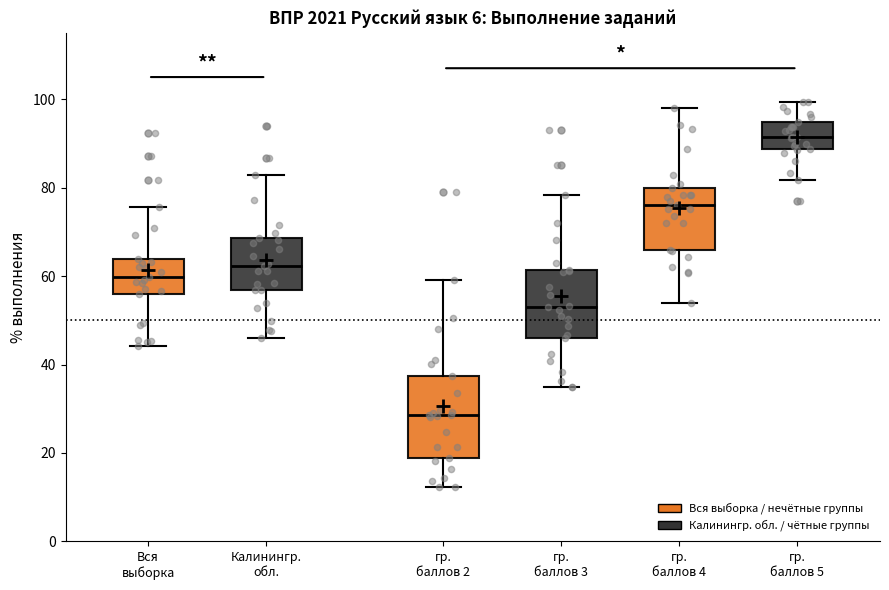

Comparing the boxes themselves (not the whiskers), which one is the tallest?

гр. баллов 2